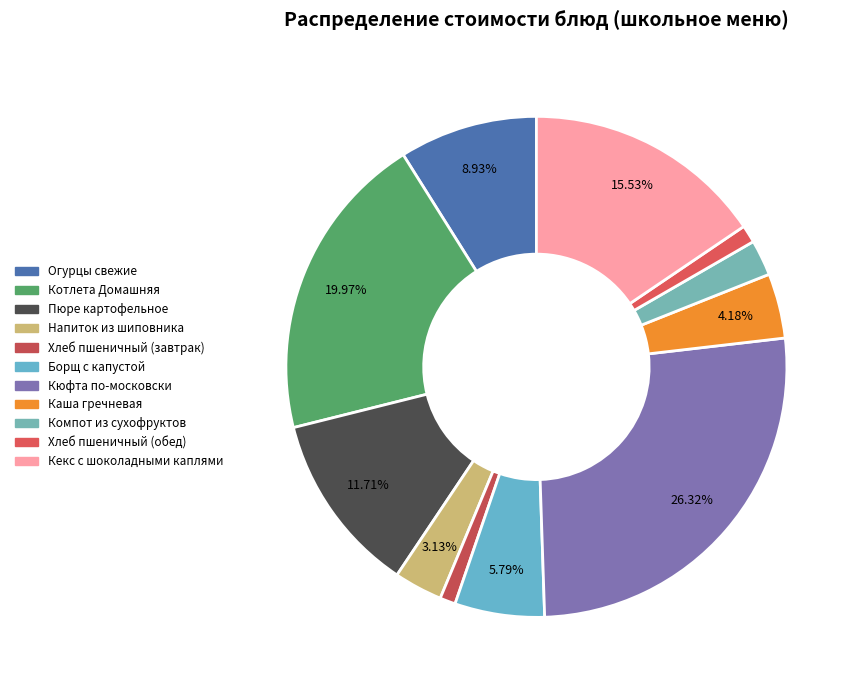

The Напиток из шиповника slice represents 1% of the pie. True or false?

False